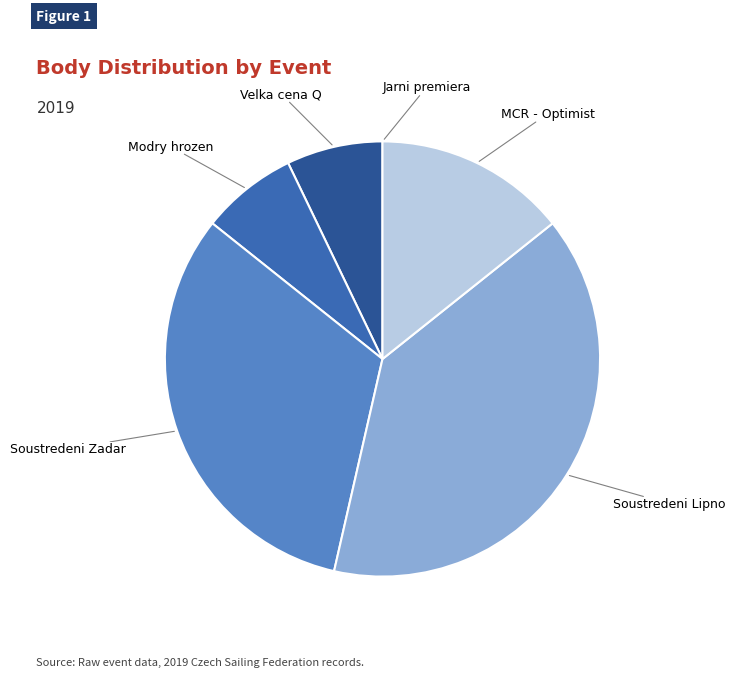

Is there any slice that represents more than half of the pie?

No